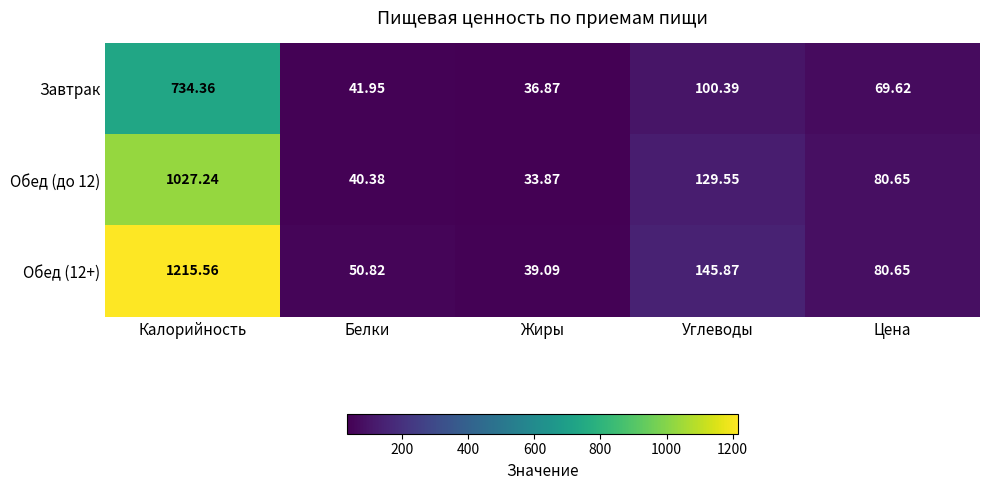

At which category does the chart reach its minimum across all series?

Жиры